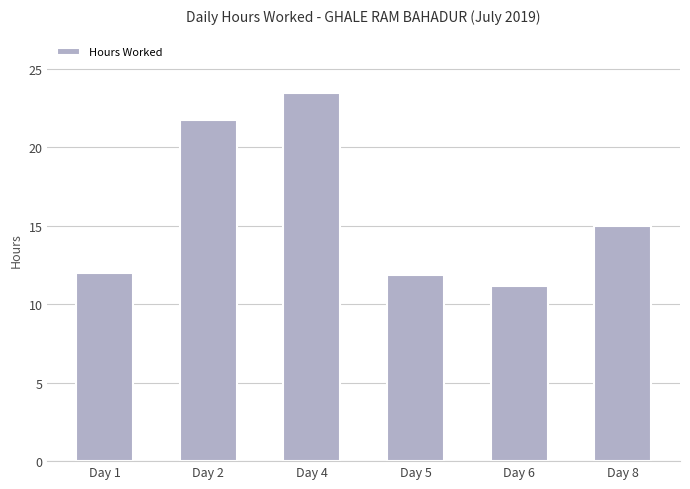

What is the sum of all values?

95.1